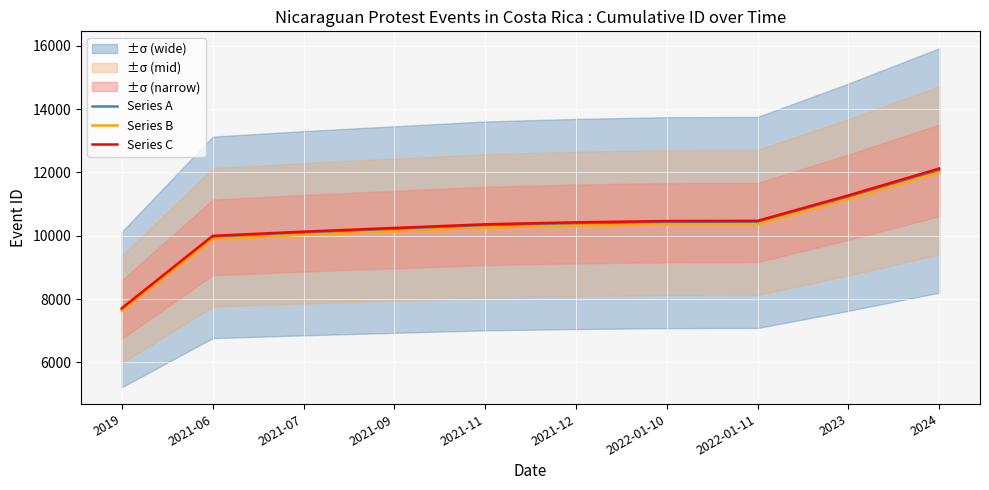

Which has a higher value, 2024 or 2021-09?

2024